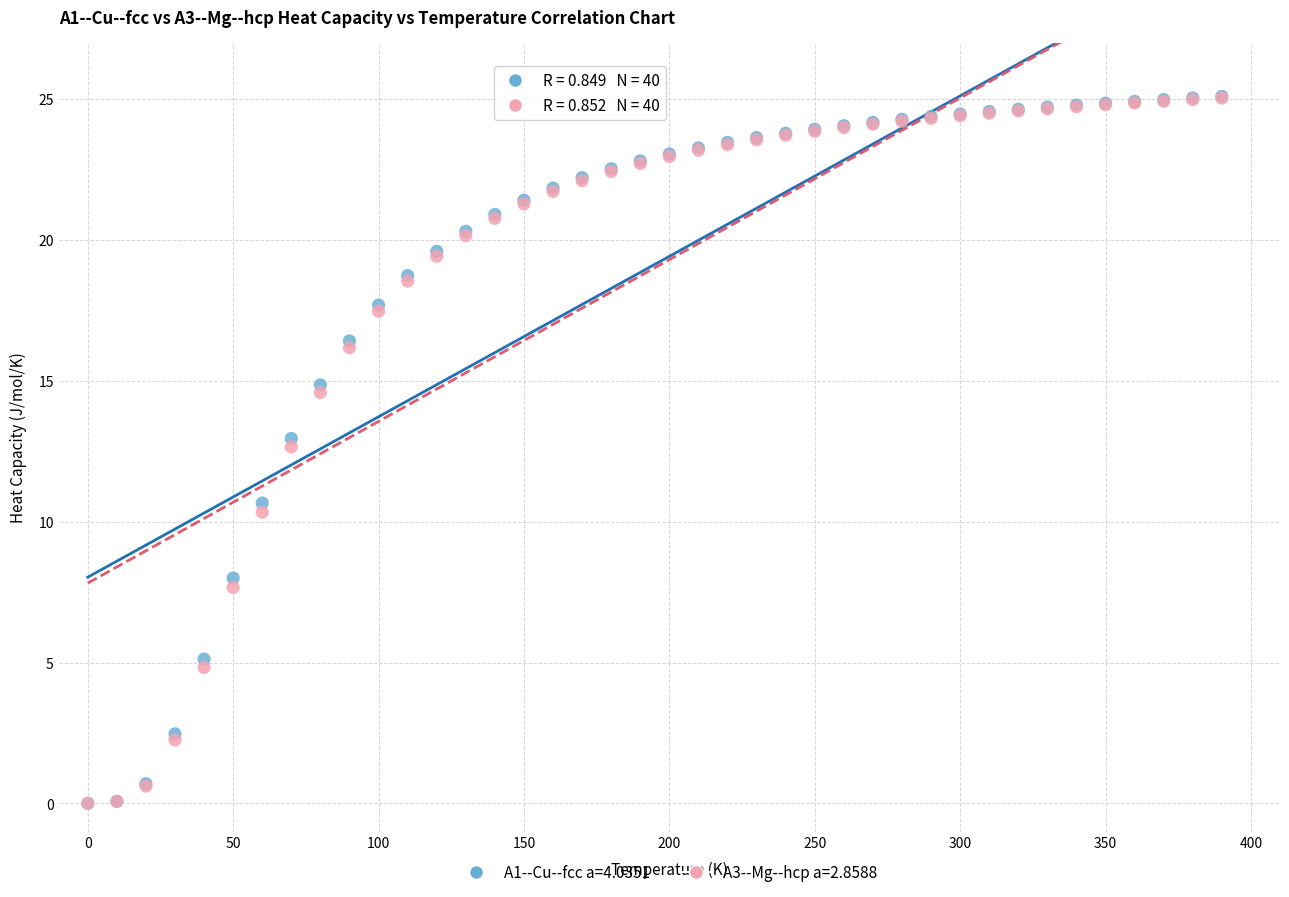

Across all series, what Y value is closest to 12?

12.7